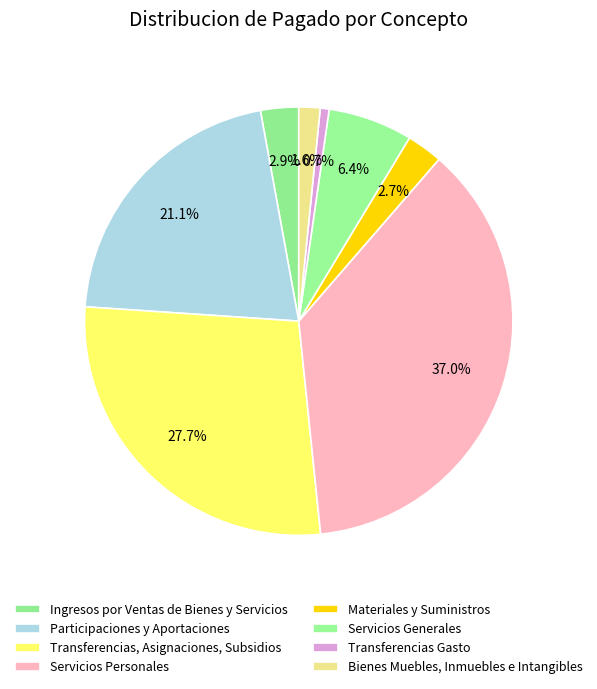

How many slices are in this pie chart?

8